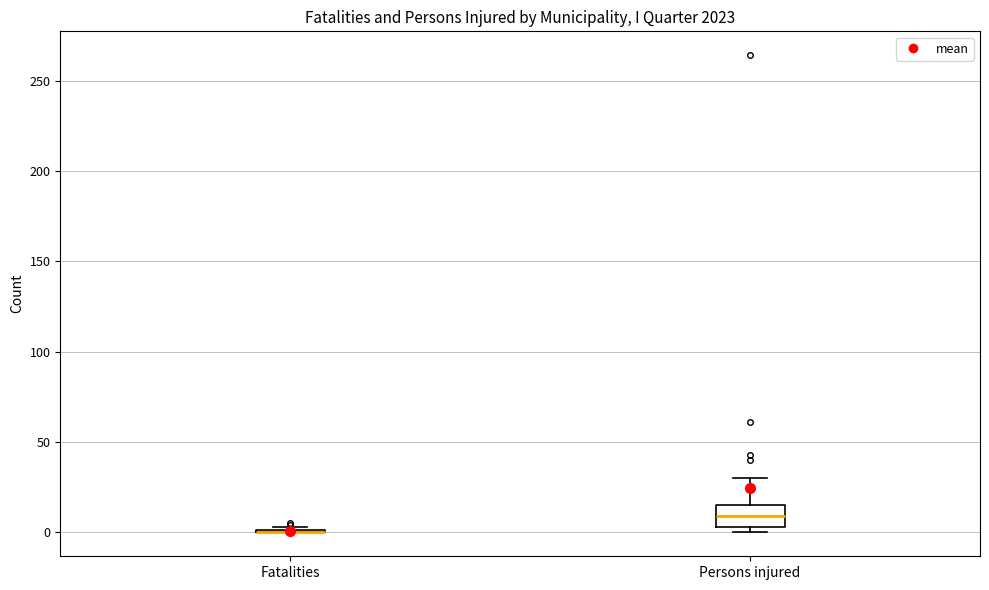

Where does the upper whisker of the box for Persons injured end on the y-axis? The values are not printed on the chart, so give them approximately, as read against the axis.

30